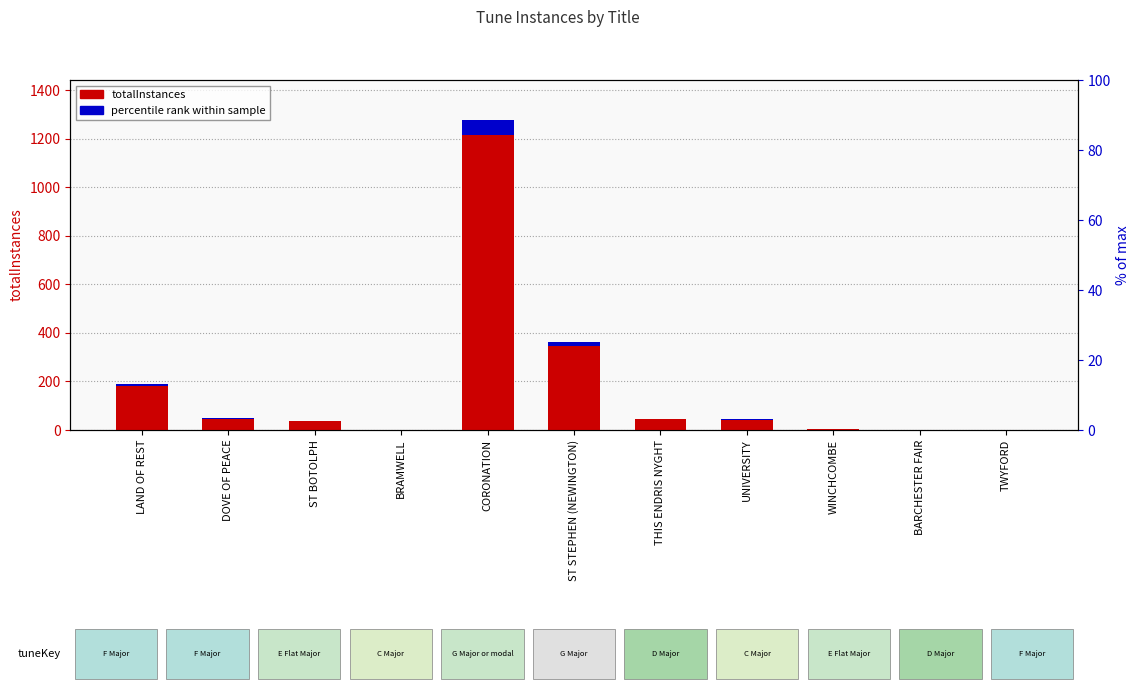

At which category is the sum across all series the highest?

CORONATION